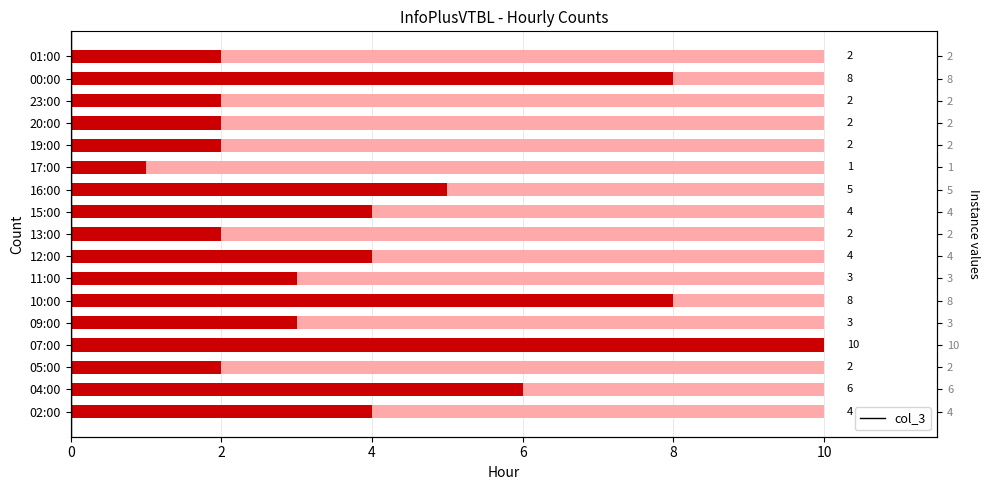

What is the value of the 16th bar from the left?

8